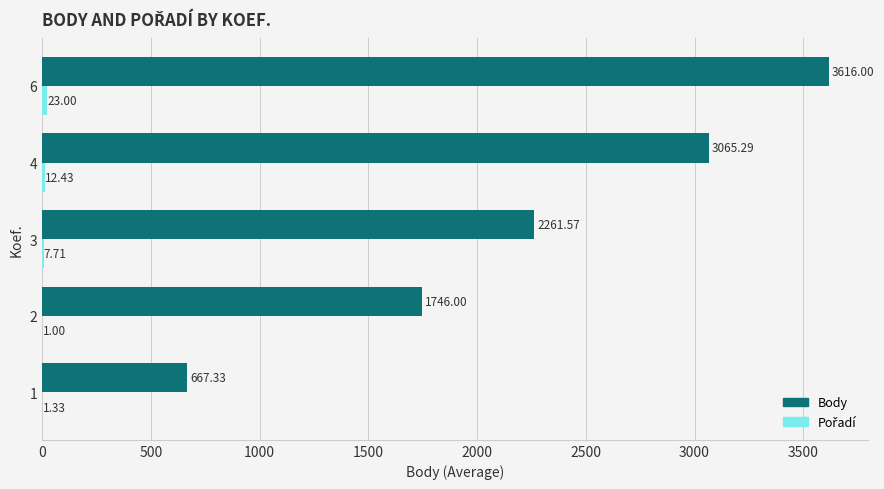

What is the sum of the Body values at 1 and 6?

4283.3